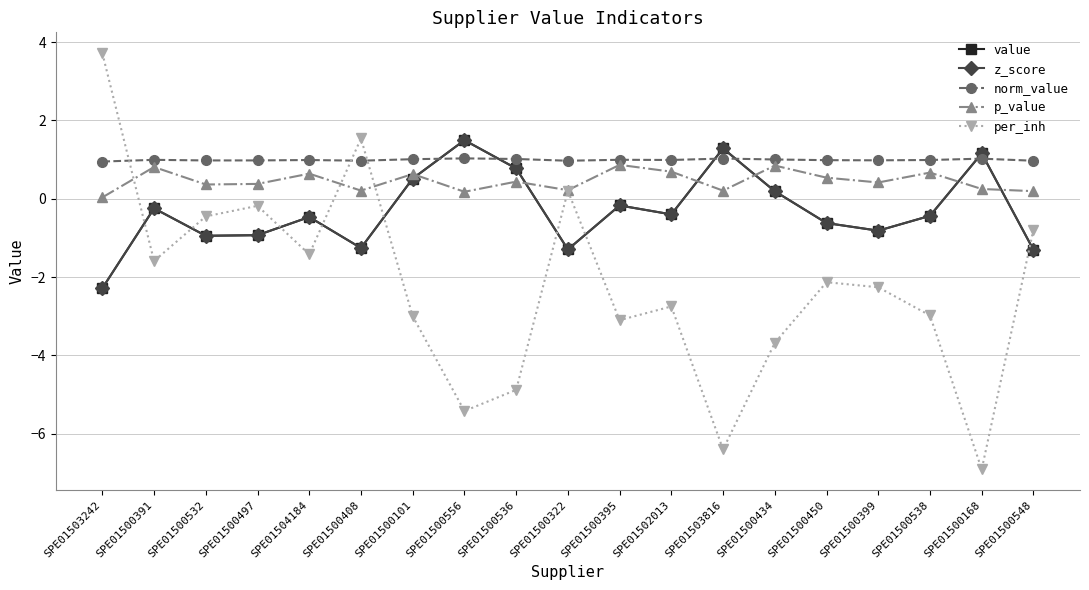

How many lines are shown in the chart?

5